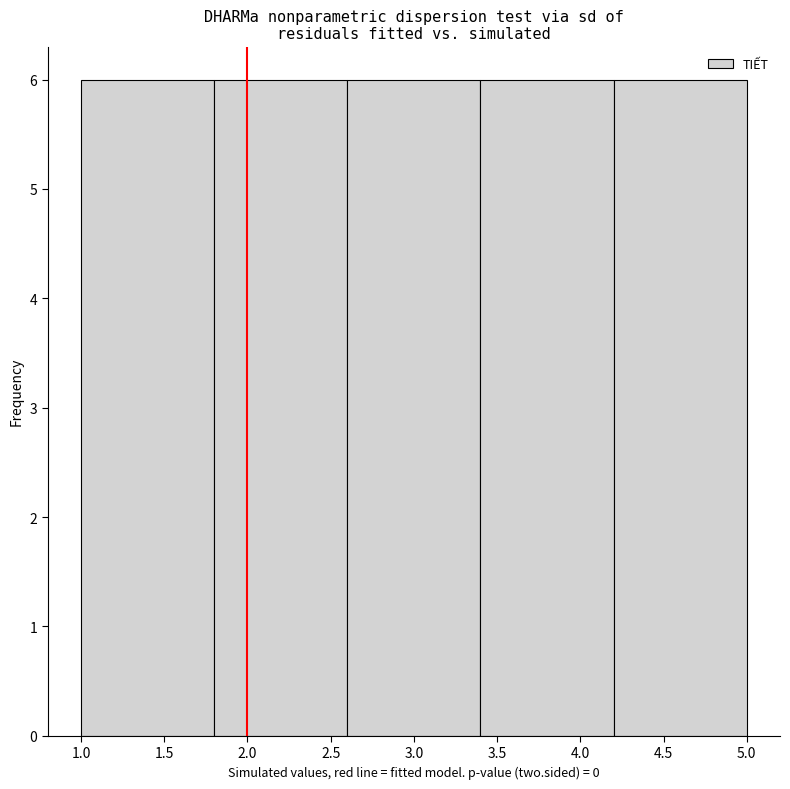

How tall is the bar that spans 3.4 to 4.2 on the x-axis? The values are not printed on the chart, so give them approximately, as read against the axis.

6